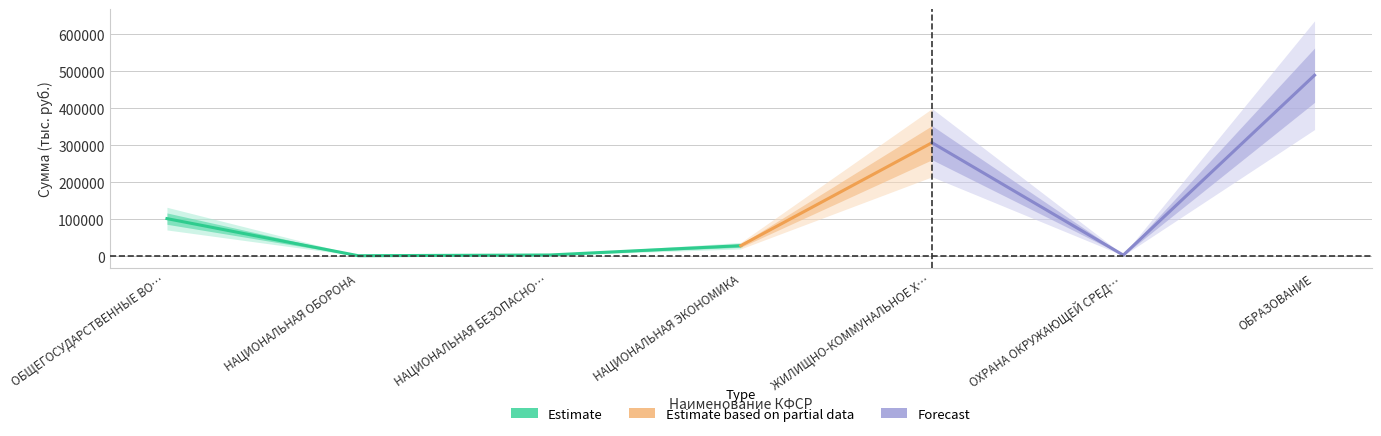

The value of Estimate at НАЦИОНАЛЬНАЯ ОБОРОНА is 712.0. True or false?

False